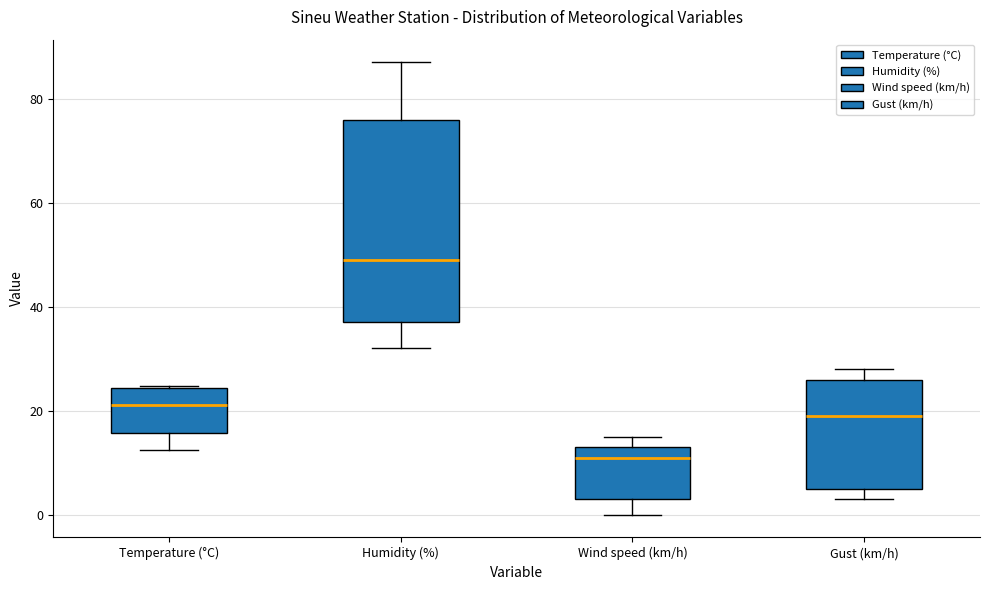

Reading left to right, transcribe this box plot: for each box, give where its median line is, the range the box spans, and where its two whiskers end, as read against the y-axis. The values are not printed on the chart, so give them approximately, as read against the axis.

Temperature (°C): median 22, box 16 to 24, whiskers 12 to 24
Humidity (%): median 50, box 38 to 76, whiskers 32 to 88
Wind speed (km/h): median 12, box 4 to 14, whiskers 0 to 16
Gust (km/h): median 20, box 6 to 26, whiskers 4 to 28